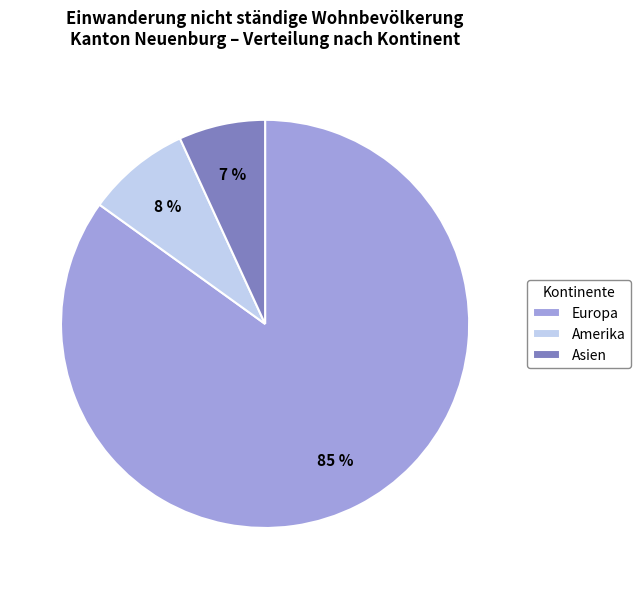

Combined, do Asien and Amerika account for over 50%?

No